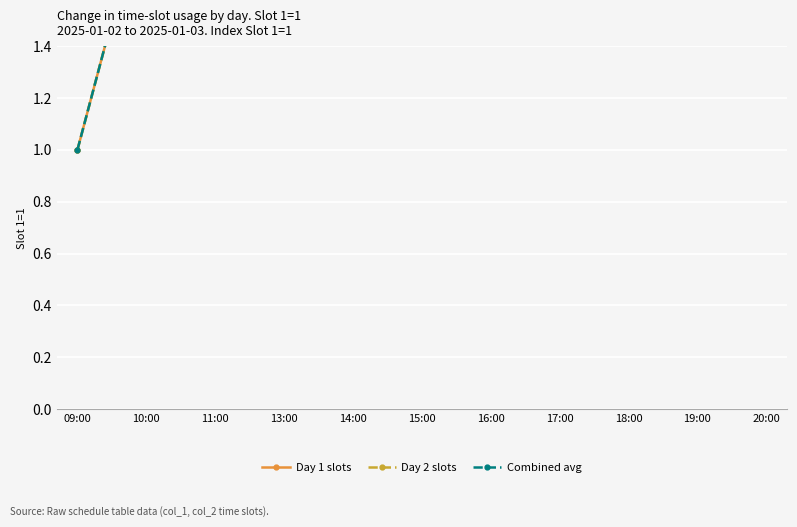

How many Day 2 slots values are between 3 and 9?

7